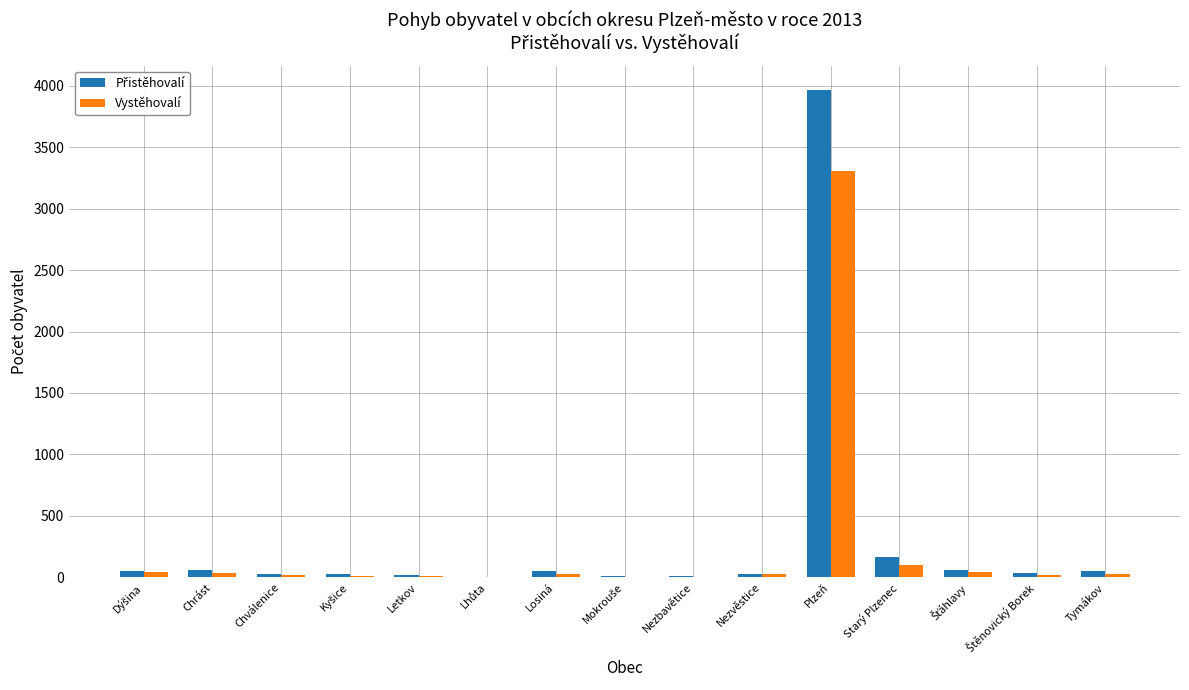

Is it true that Vystěhovalí equals 0 at Nezbavětice?

True